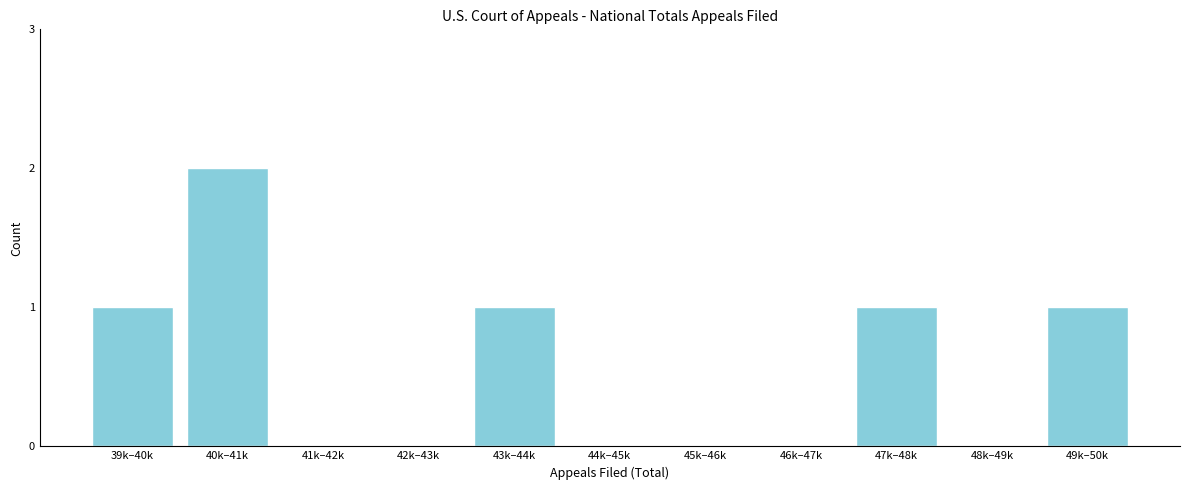

Reading left to right, what are all the values shown in this chart?

39k–40k=1	40k–41k=2	41k–42k=0	42k–43k=0	43k–44k=1	44k–45k=0	45k–46k=0	46k–47k=0	47k–48k=1	48k–49k=0	49k–50k=1